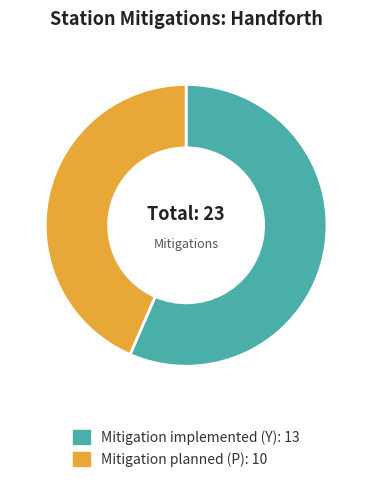

How many slices are in this pie chart?

2